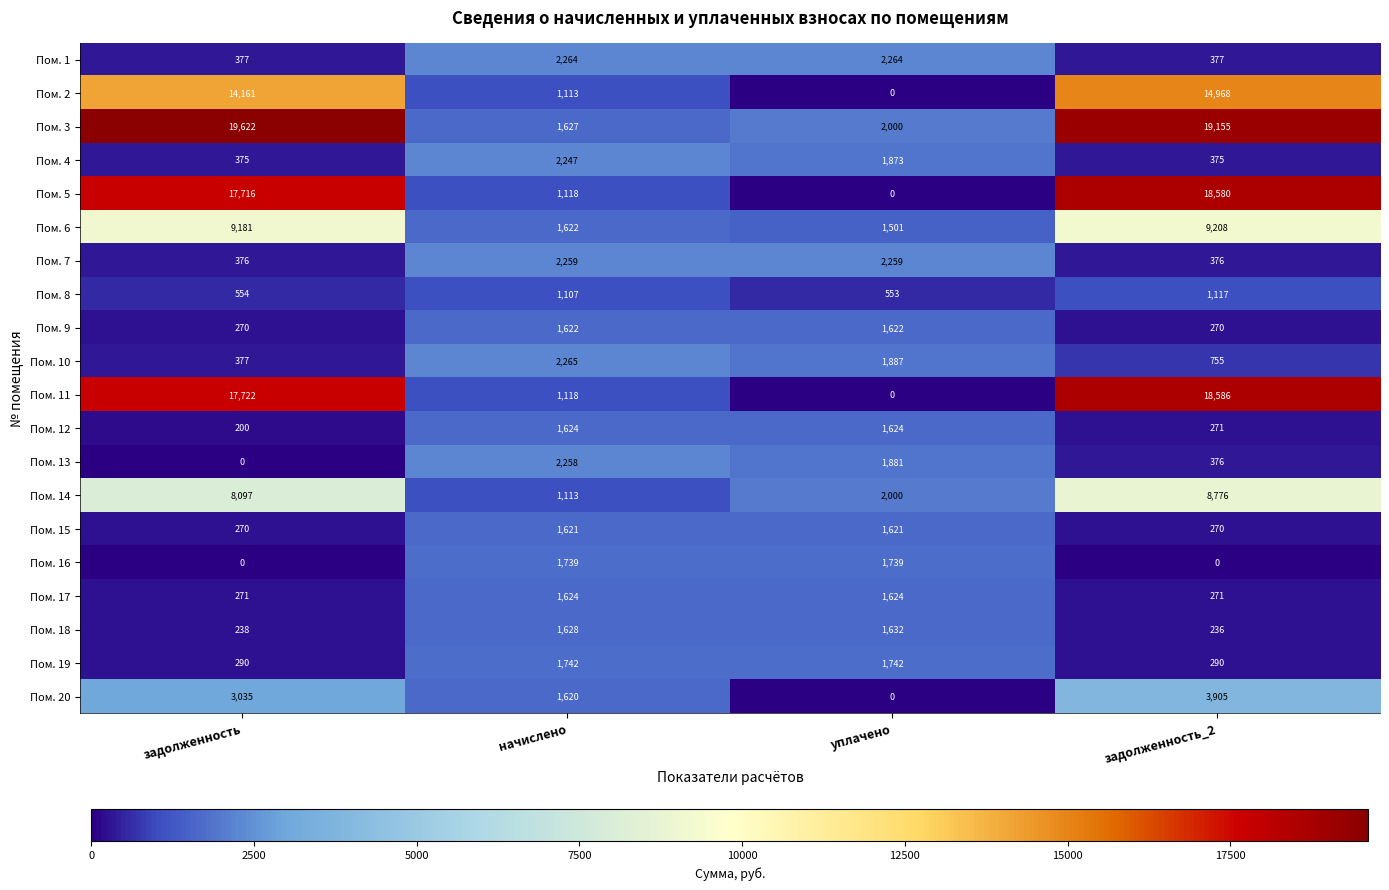

Between начислено and уплачено, which series saw the biggest shift?

Пом. 20